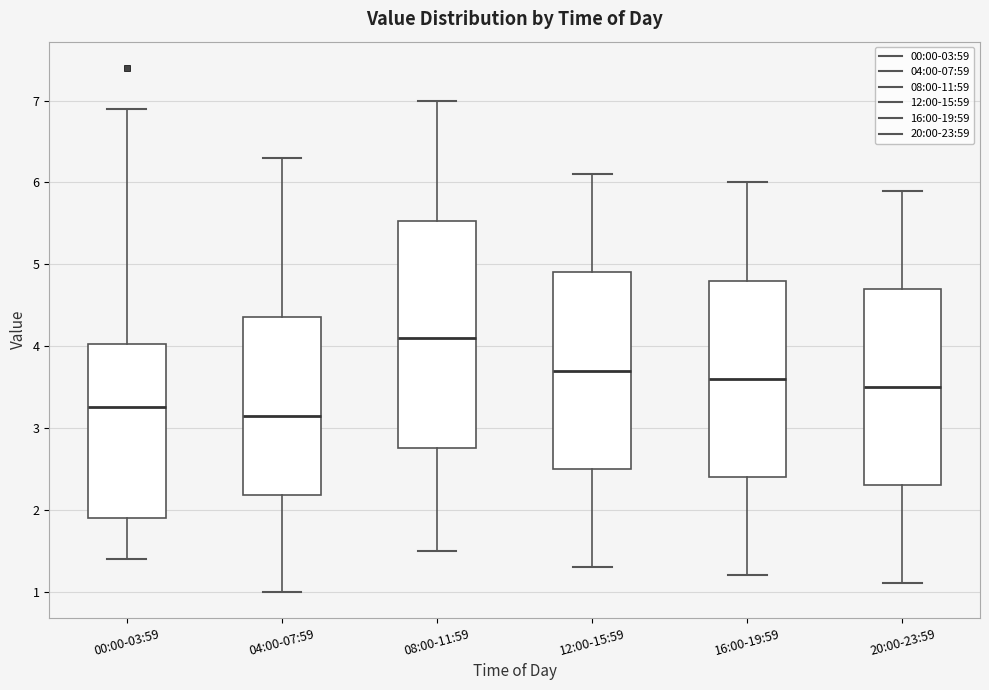

Comparing the boxes themselves (not the whiskers), which one is the tallest?

08:00-11:59